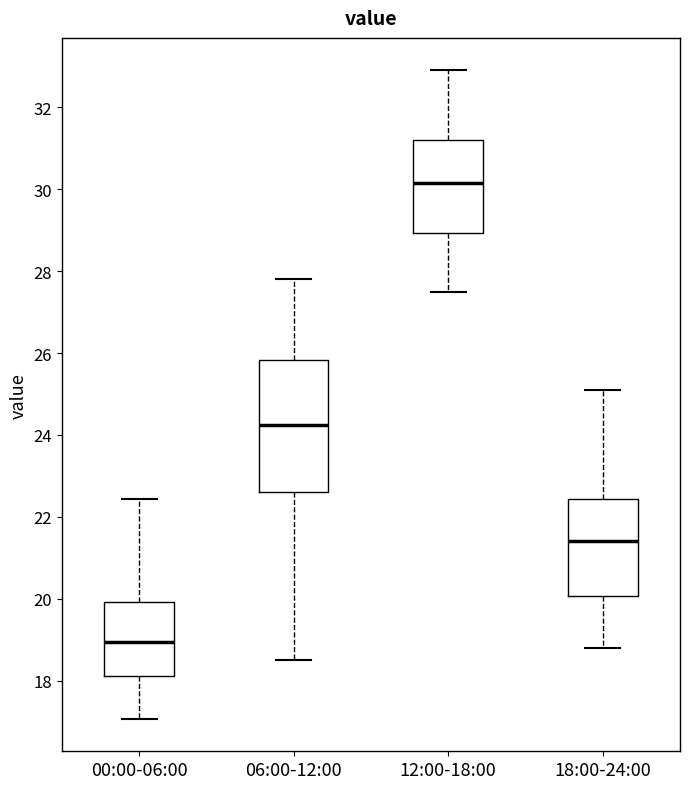

Reading left to right, transcribe this box plot: for each box, give where its median line is, the range the box spans, and where its two whiskers end, as read against the y-axis. The values are not printed on the chart, so give them approximately, as read against the axis.

00:00-06:00: median 19.0, box 18.2 to 20.0, whiskers 17.0 to 22.4
06:00-12:00: median 24.2, box 22.6 to 25.8, whiskers 18.6 to 27.8
12:00-18:00: median 30.2, box 29.0 to 31.2, whiskers 27.6 to 33.0
18:00-24:00: median 21.4, box 20.0 to 22.4, whiskers 18.8 to 25.2